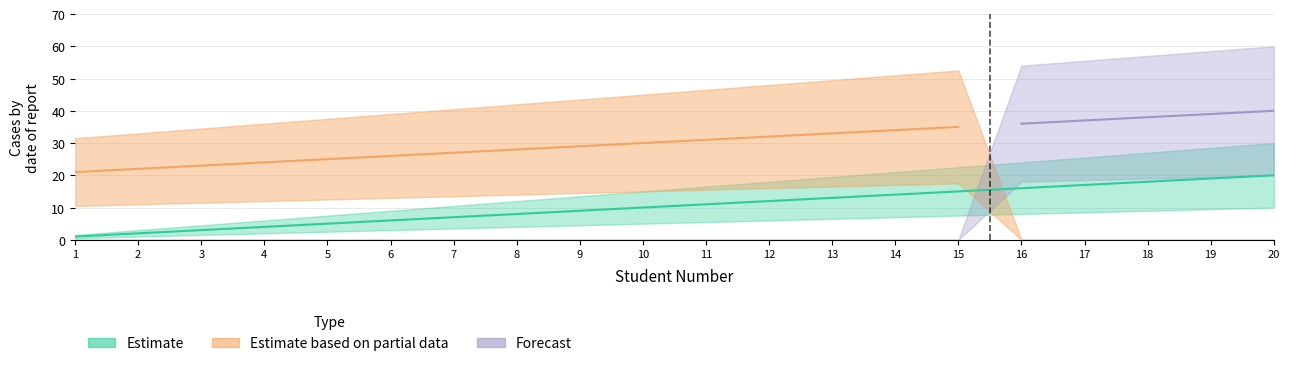

Reading left to right, transcribe all the data shown in this chart.

Estimate: 1	2	3	4	5	6	7	8	9	10	11	12	13	14	15	16	17	18	19	20
Estimate based on partial data: 21	22	23	24	25	26	27	28	29	30	31	32	33	34	35	0	0	0	0	0
Forecast: 0	0	0	0	0	0	0	0	0	0	0	0	0	0	0	36	37	38	39	40